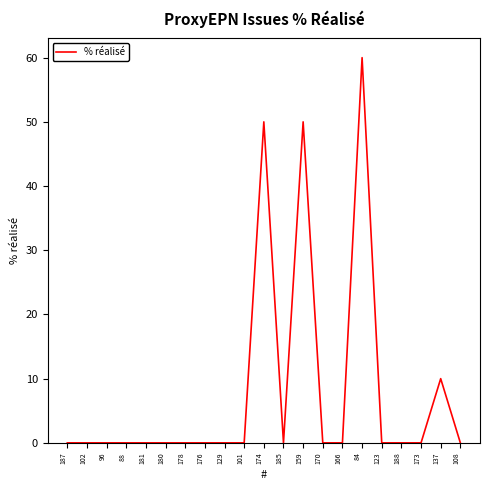

Reading left to right, what are all the values shown in this chart?

0	0	0	0	0	0	0	0	0	0	50	0	50	0	0	60	0	0	0	10	0